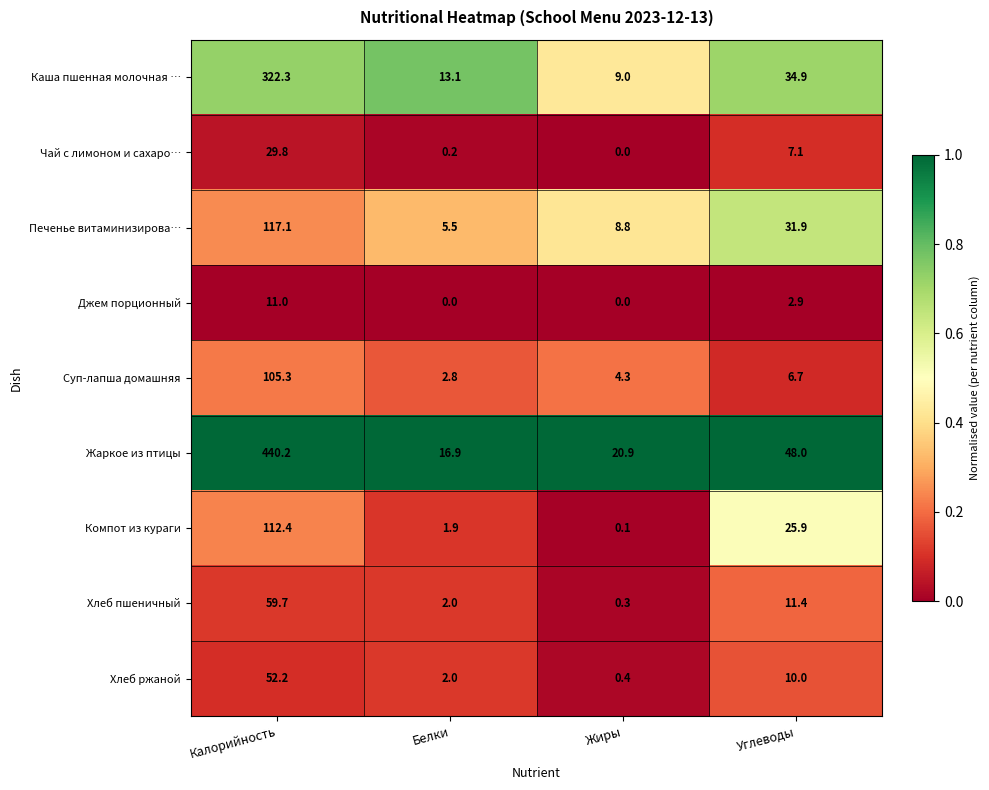

At which category is the sum across all series the highest?

Калорийность